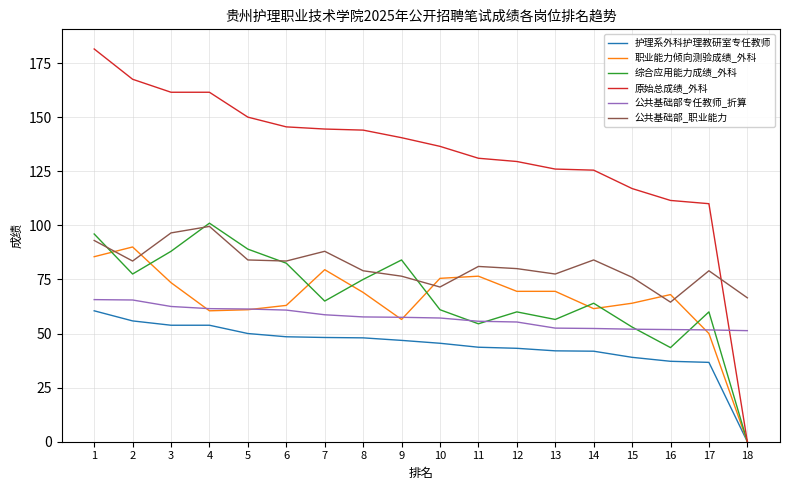

What is the highest value of the 原始总成绩_外科 series?

181.5